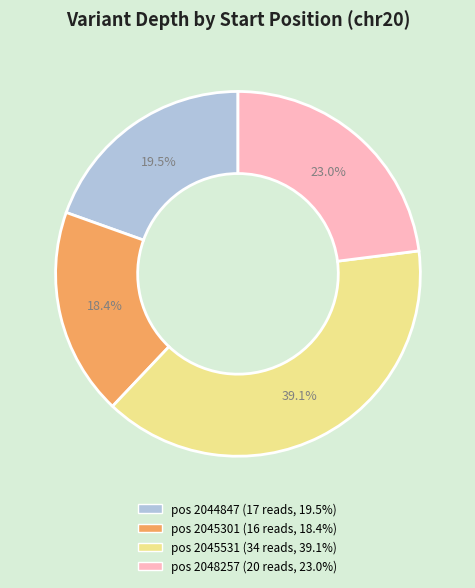

Does any single category account for the majority?

No